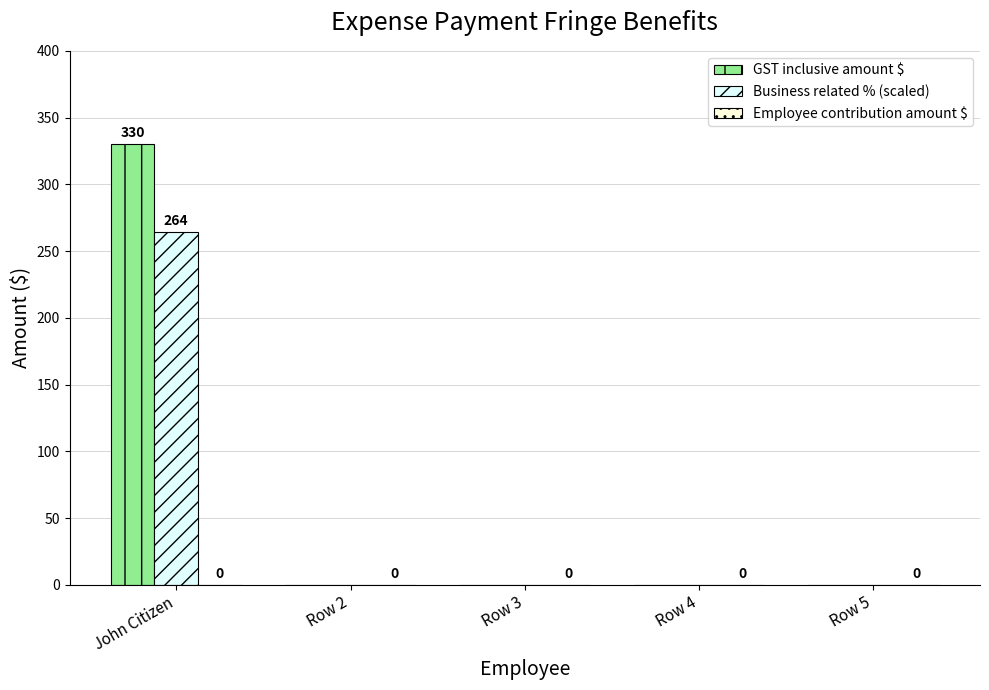

Which series has the widest spread of values?

GST inclusive amount $